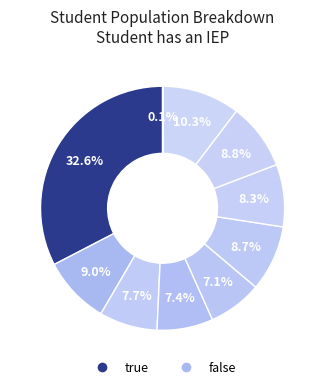

Which slice is the smallest?

pct95